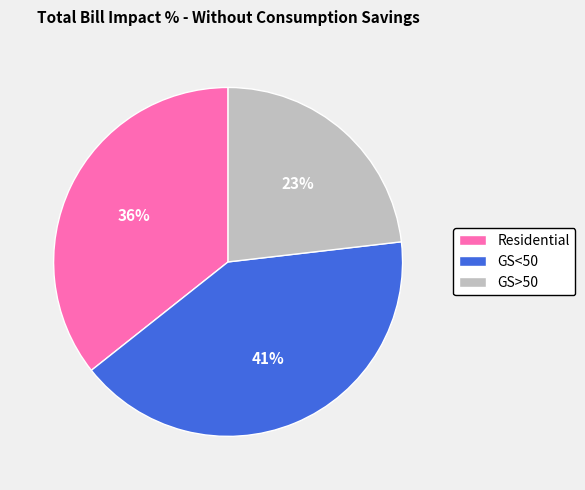

Is it true that GS<50 is 33% of the pie?

False